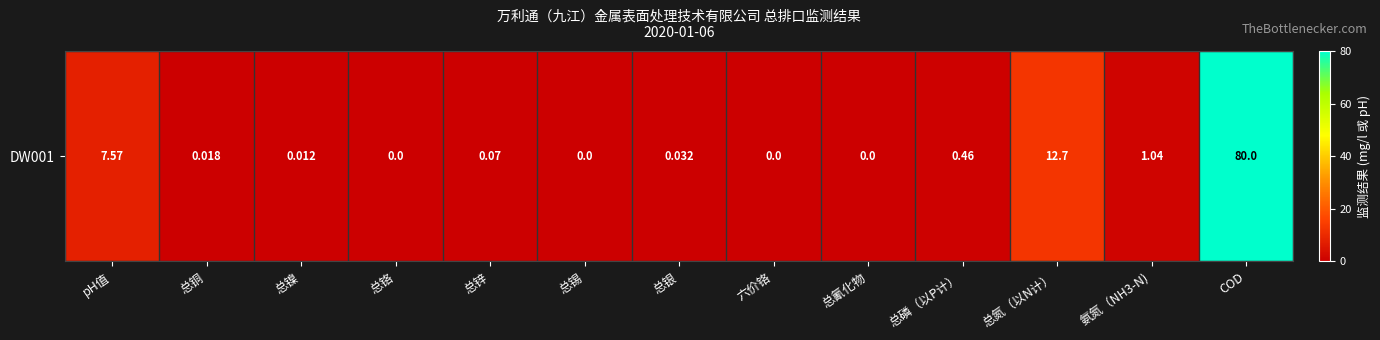

How many data points does each series have?

13